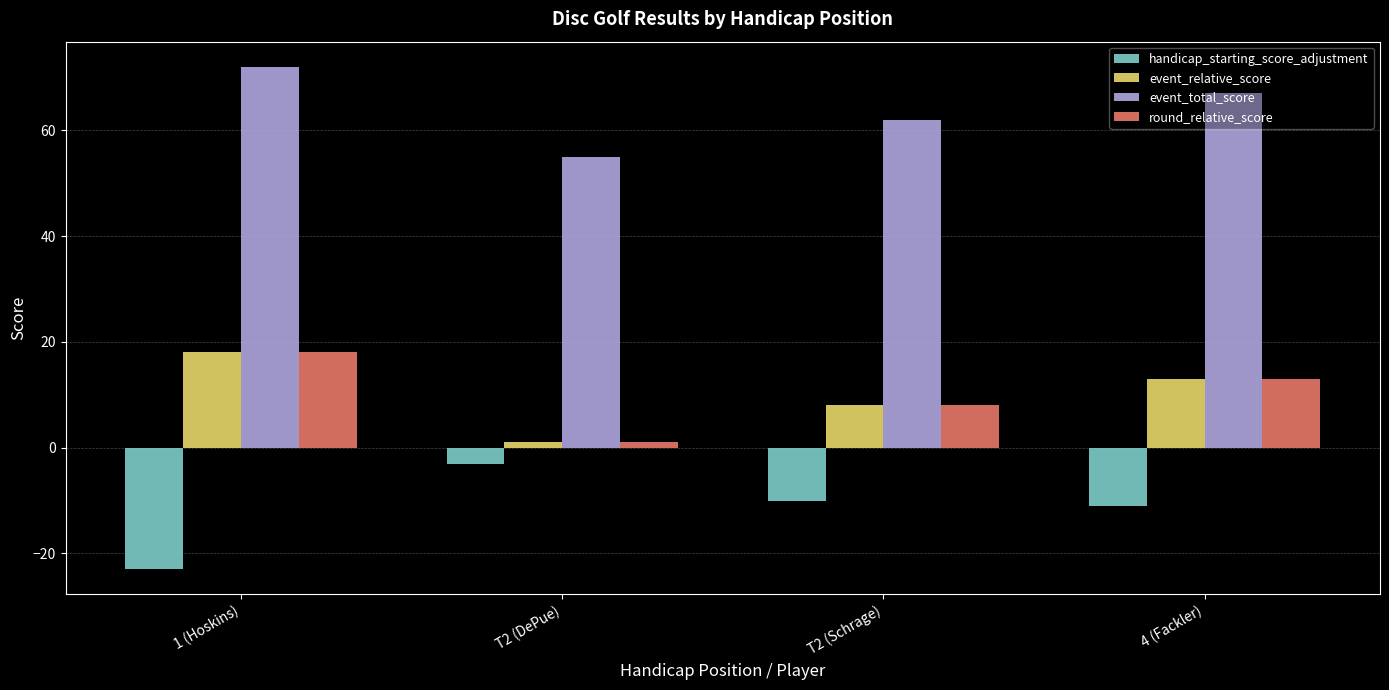

What is the spread (max minus min) of values at 4 (Fackler)?

78